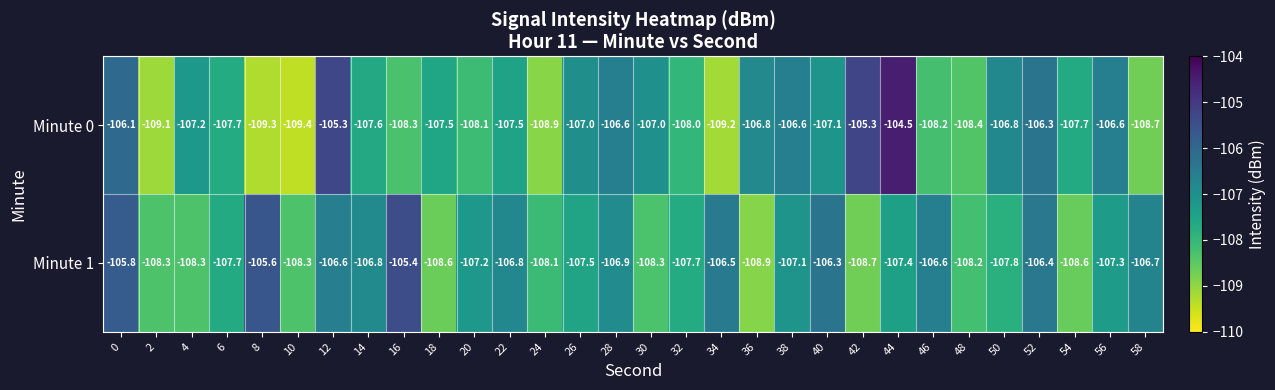

Which series has the widest spread of values?

Minute 0